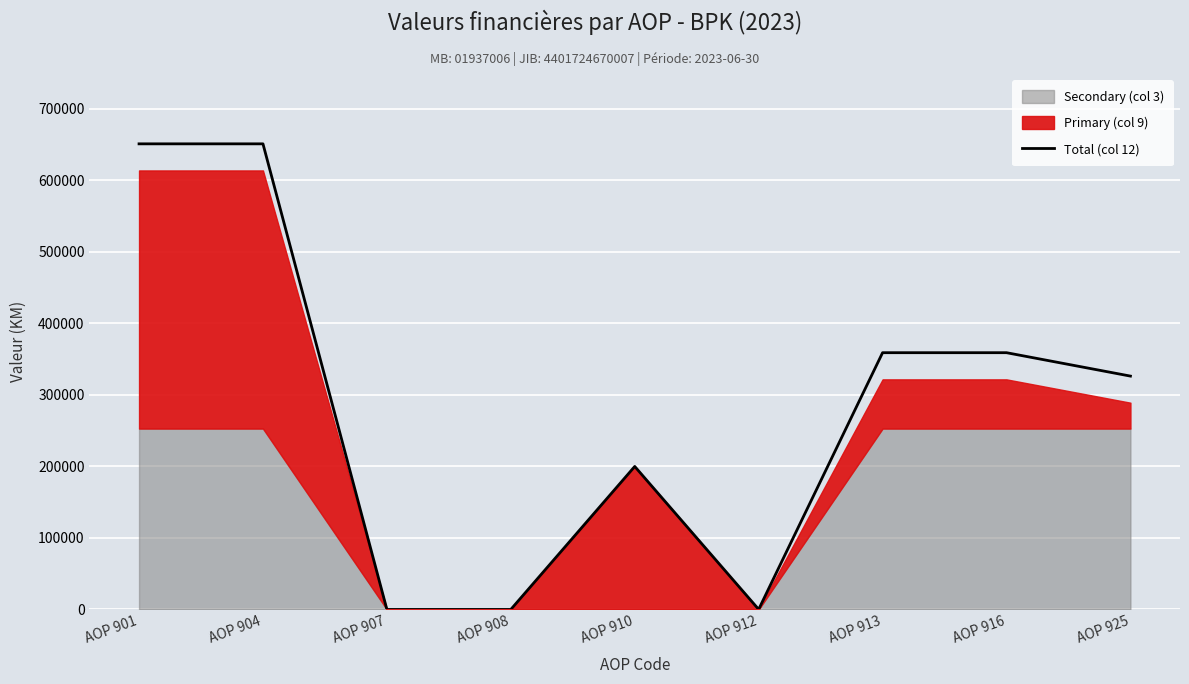

What is the maximum value shown in the chart?

651219